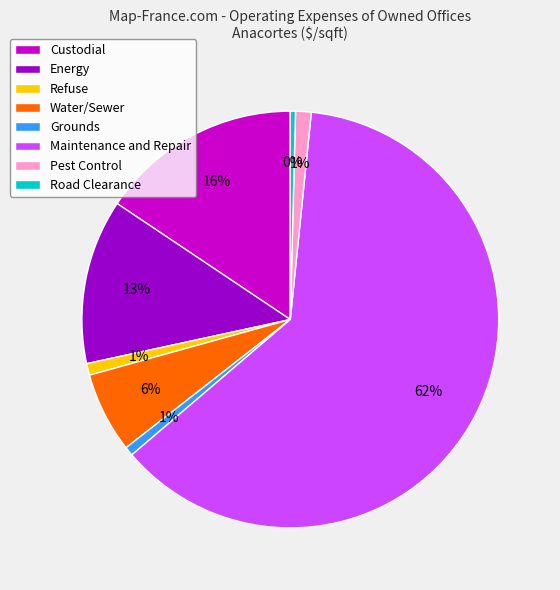

Which slice is the largest?

Maintenance and Repair